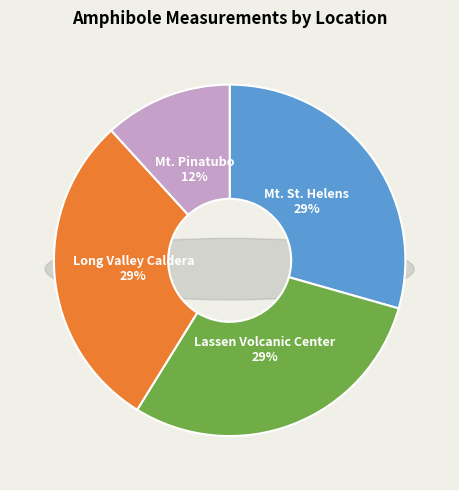

To the nearest percent, what is the difference between the largest and smallest slice percentages?

18%